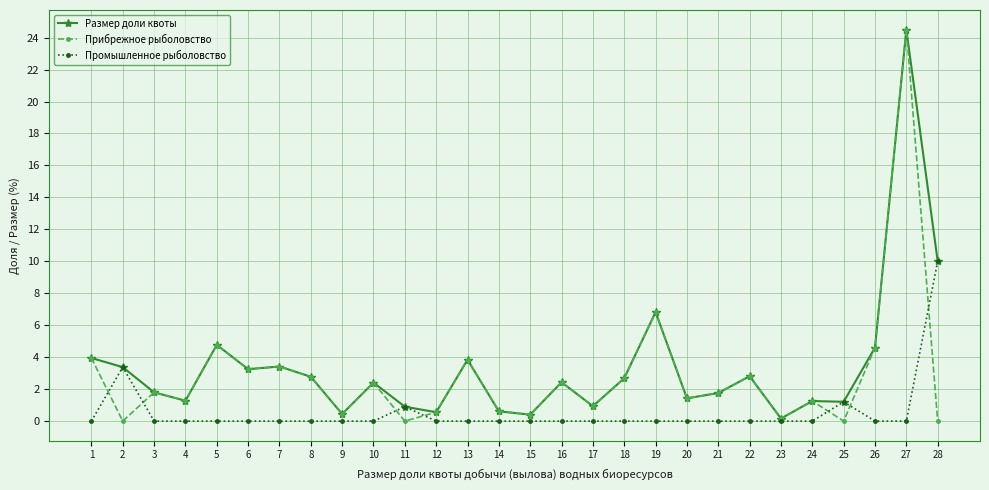

Does the chart have visible grid lines?

Yes